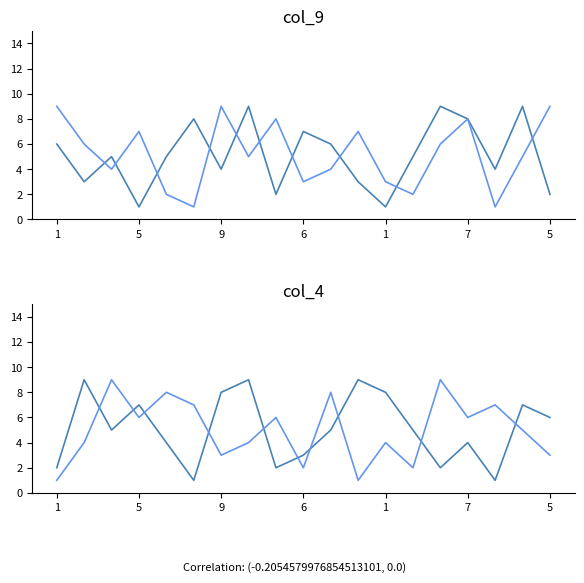

What is the difference between the second highest and minimum values in the col_4 series?

8